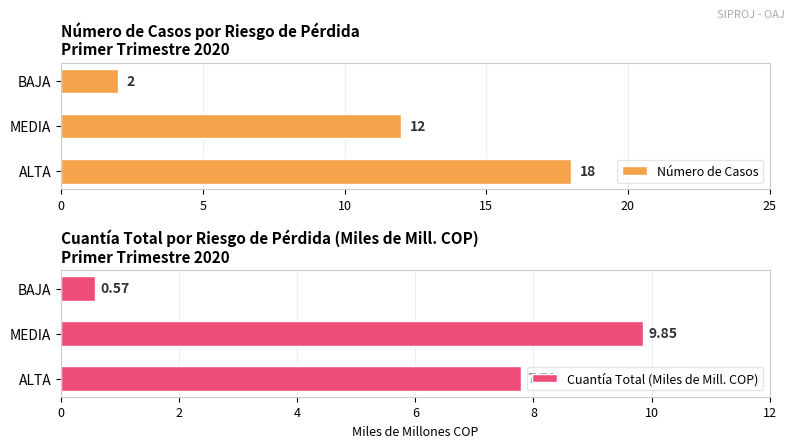

The Cuantía Total (Miles de Mill. COP) series shows 7.8 at ALTA. True or false?

True